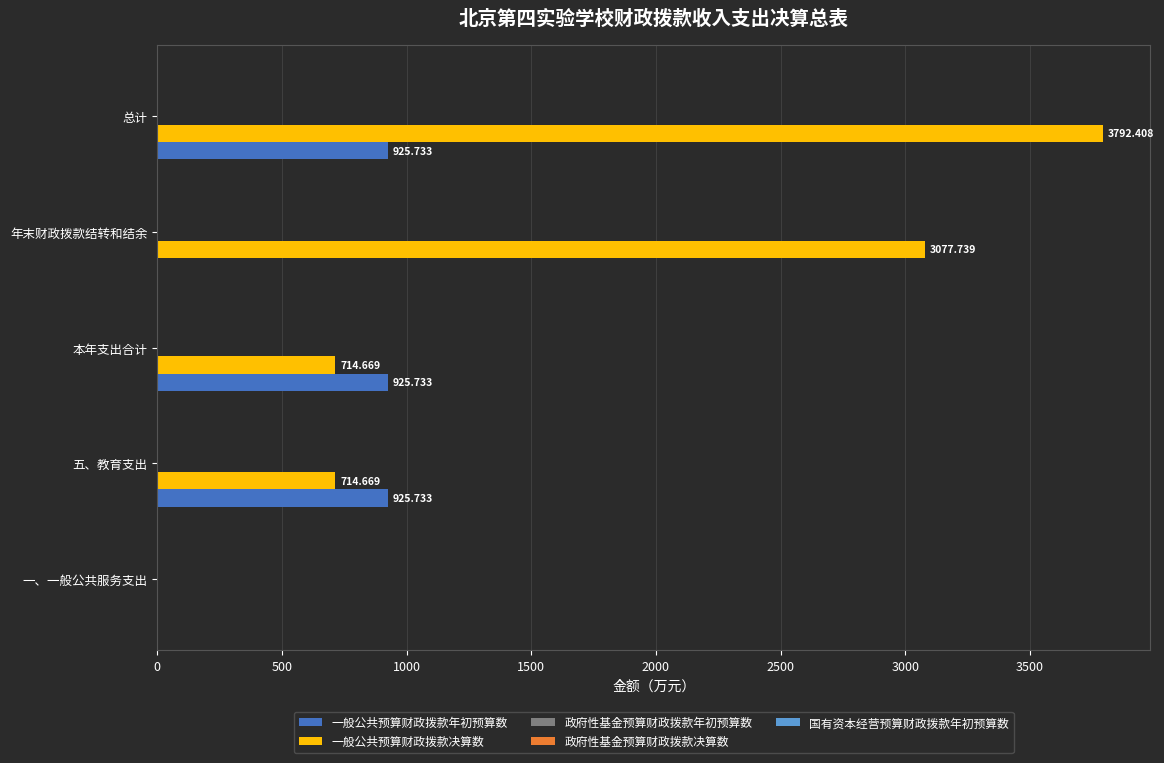

What is the maximum value shown in the chart?

3792.4